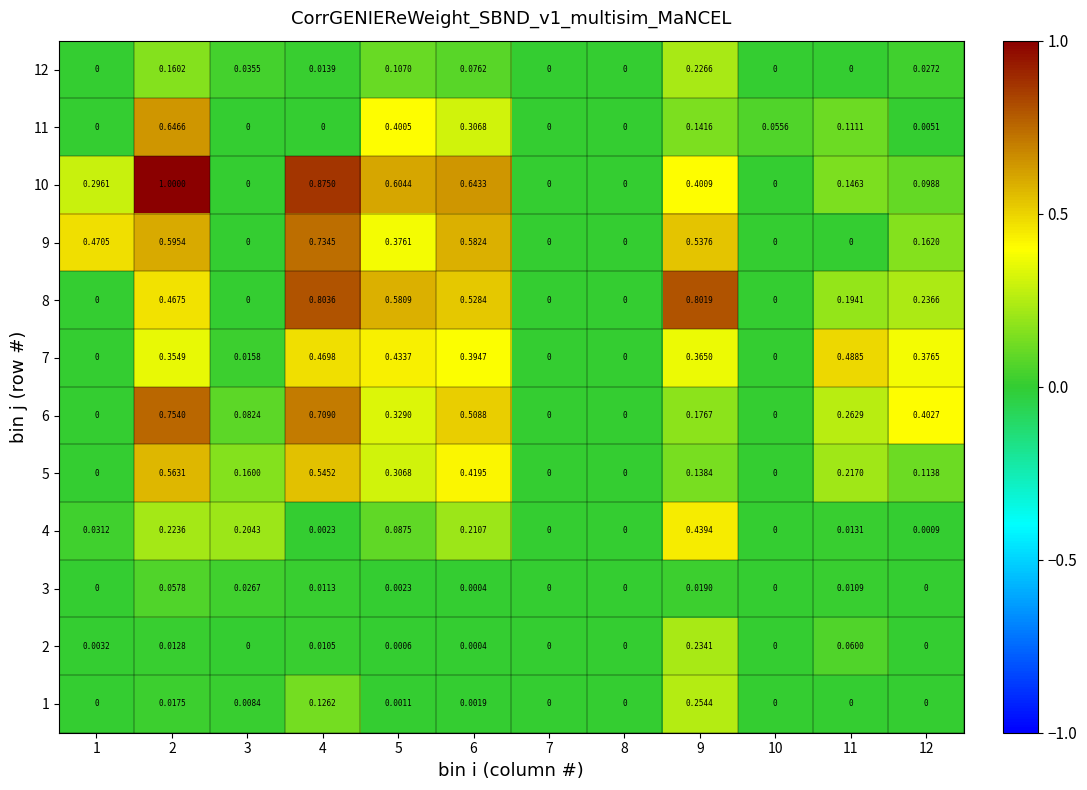

Is the value of 2 at 12 greater than the value of 12 at 4?

No